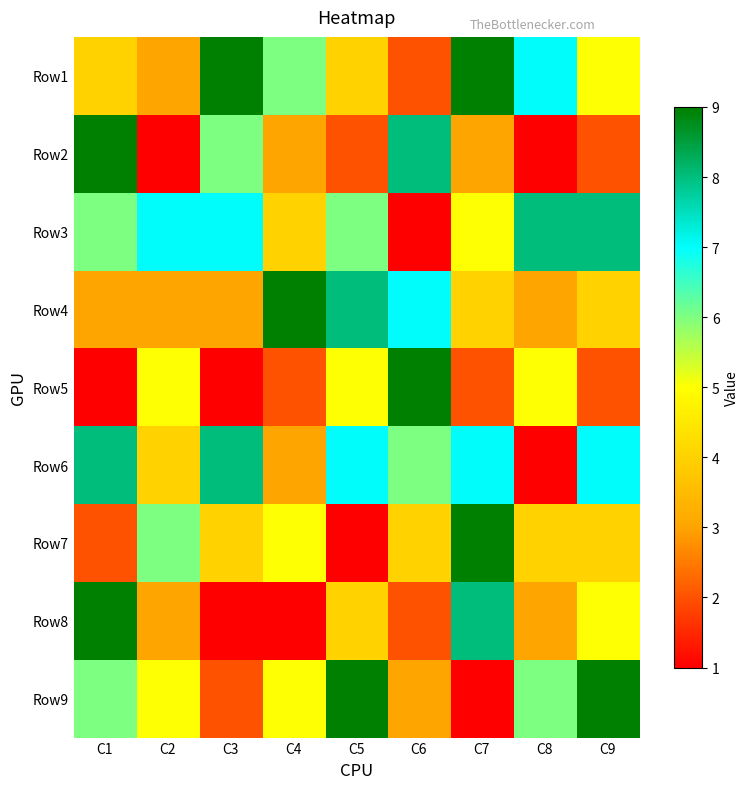

At C2, list the series in order from smallest to largest.

Row2, Row1, Row4, Row8, Row6, Row5, Row9, Row7, Row3